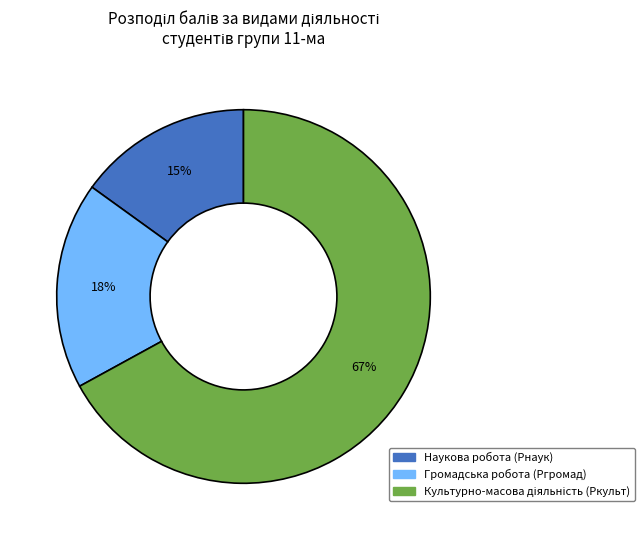

Count the number of slices in the pie.

3